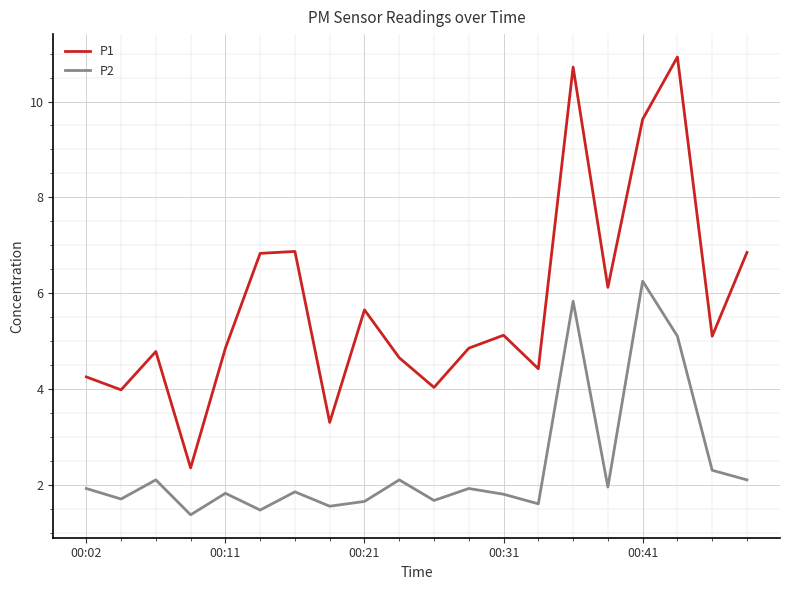

How many interior local peaks does the P2 series have?

7